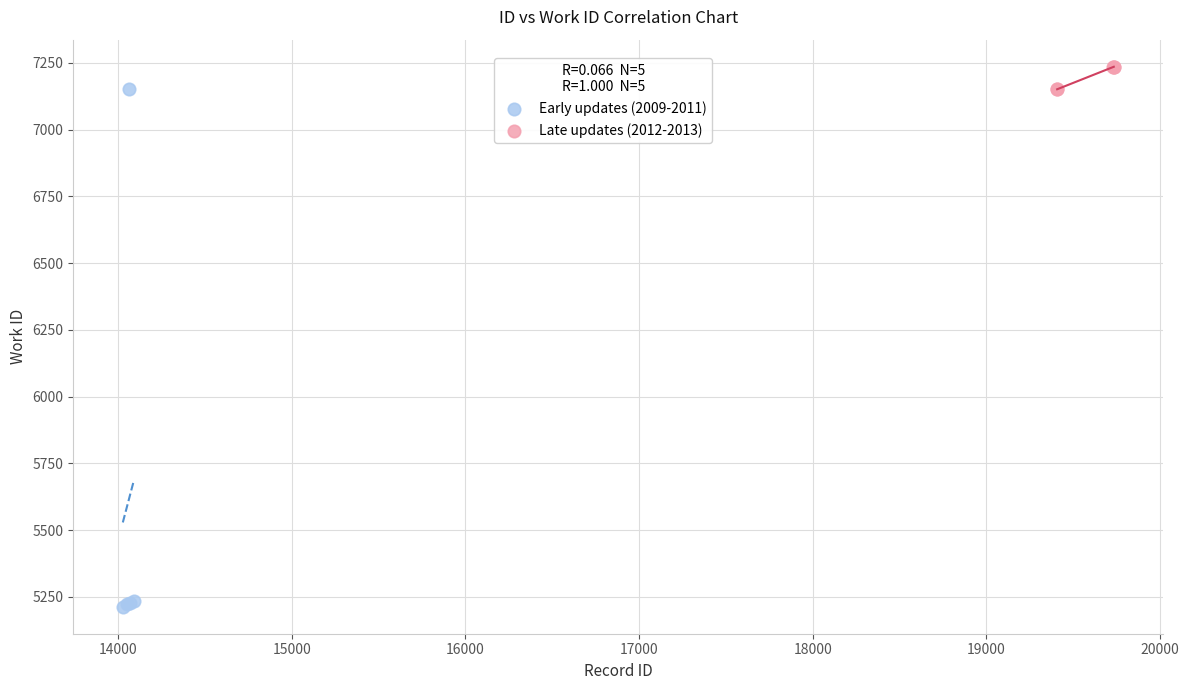

Which series contains the highest Y value?

Late updates (2012-2013)